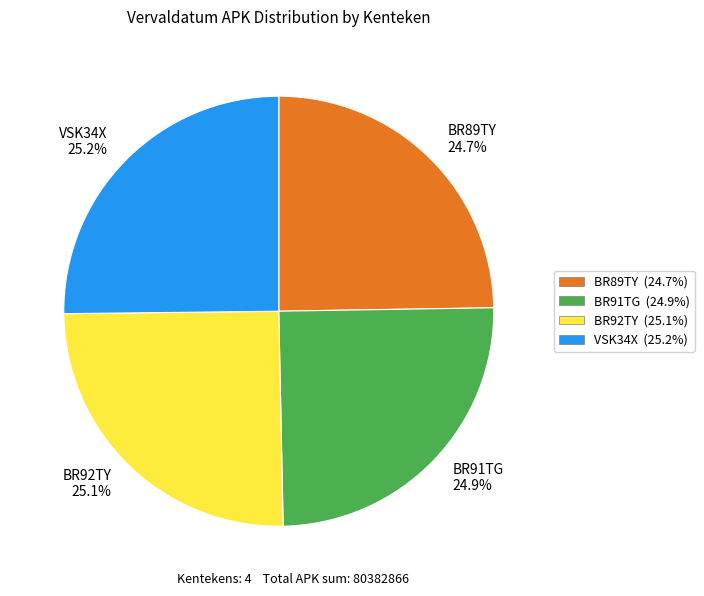

Is there any slice that represents more than half of the pie?

No